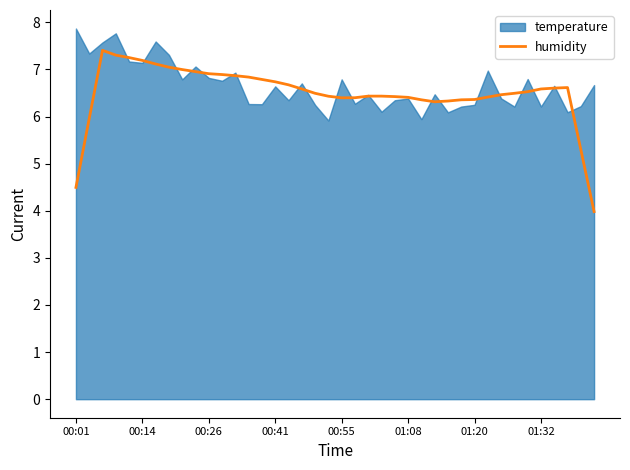

Is it true that humidity equals 6.9 at 00:26?

True